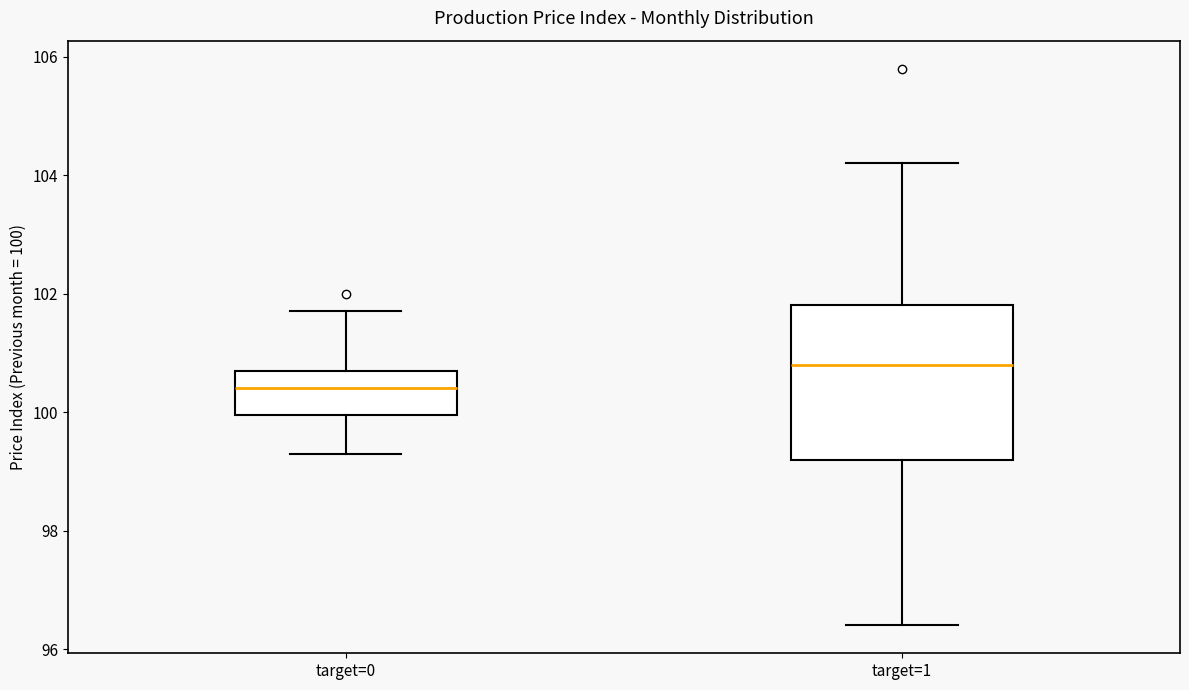

Reading left to right, transcribe this box plot: for each box, give where its median line is, the range the box spans, and where its two whiskers end, as read against the y-axis. The values are not printed on the chart, so give them approximately, as read against the axis.

target=0: median 100.4, box 100.0 to 100.8, whiskers 99.4 to 101.8
target=1: median 100.8, box 99.2 to 101.8, whiskers 96.4 to 104.2